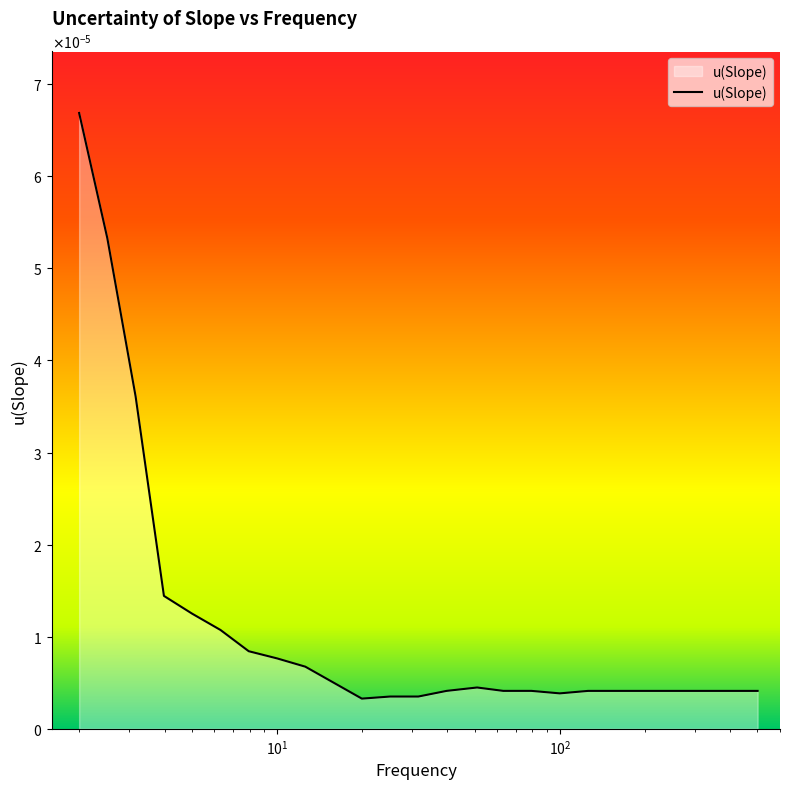

At which label is the value closest to 0?

19.95